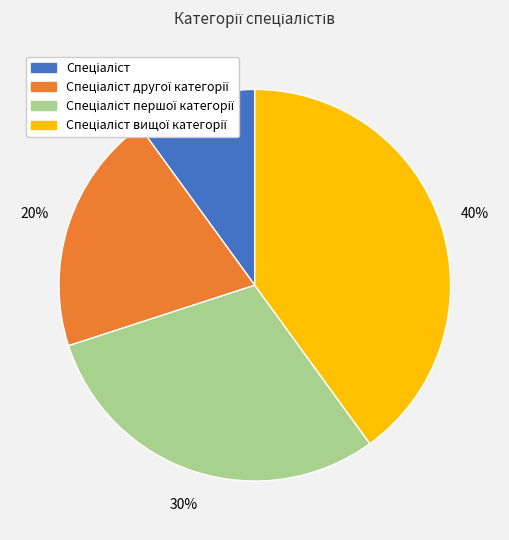

To the nearest percent, what is the difference between the largest and smallest slice percentages?

30%